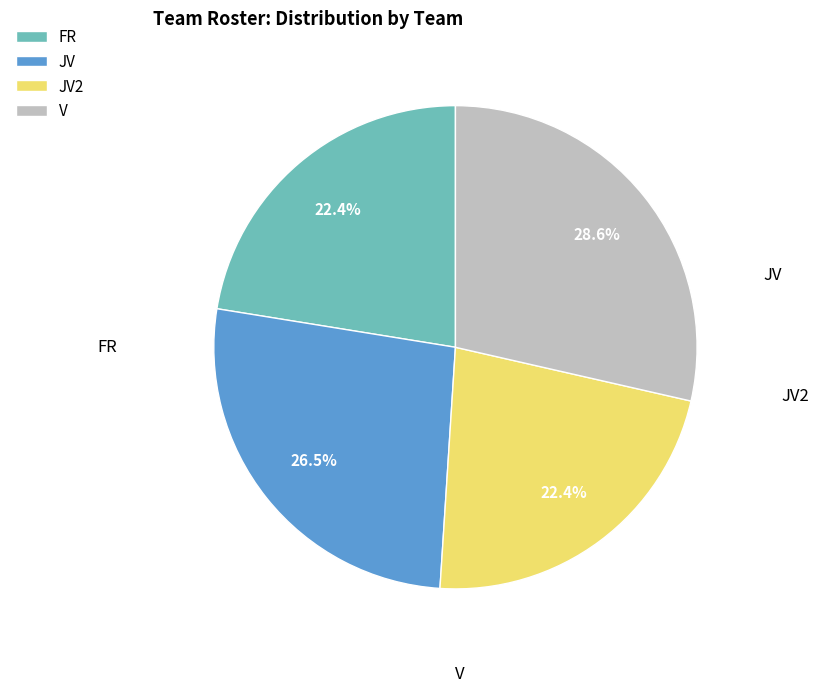

What percentage do V and JV together represent?

55.1%